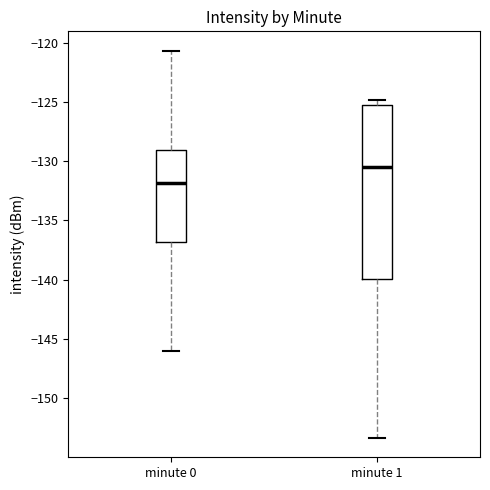

Which box's median line is the lowest?

minute 0